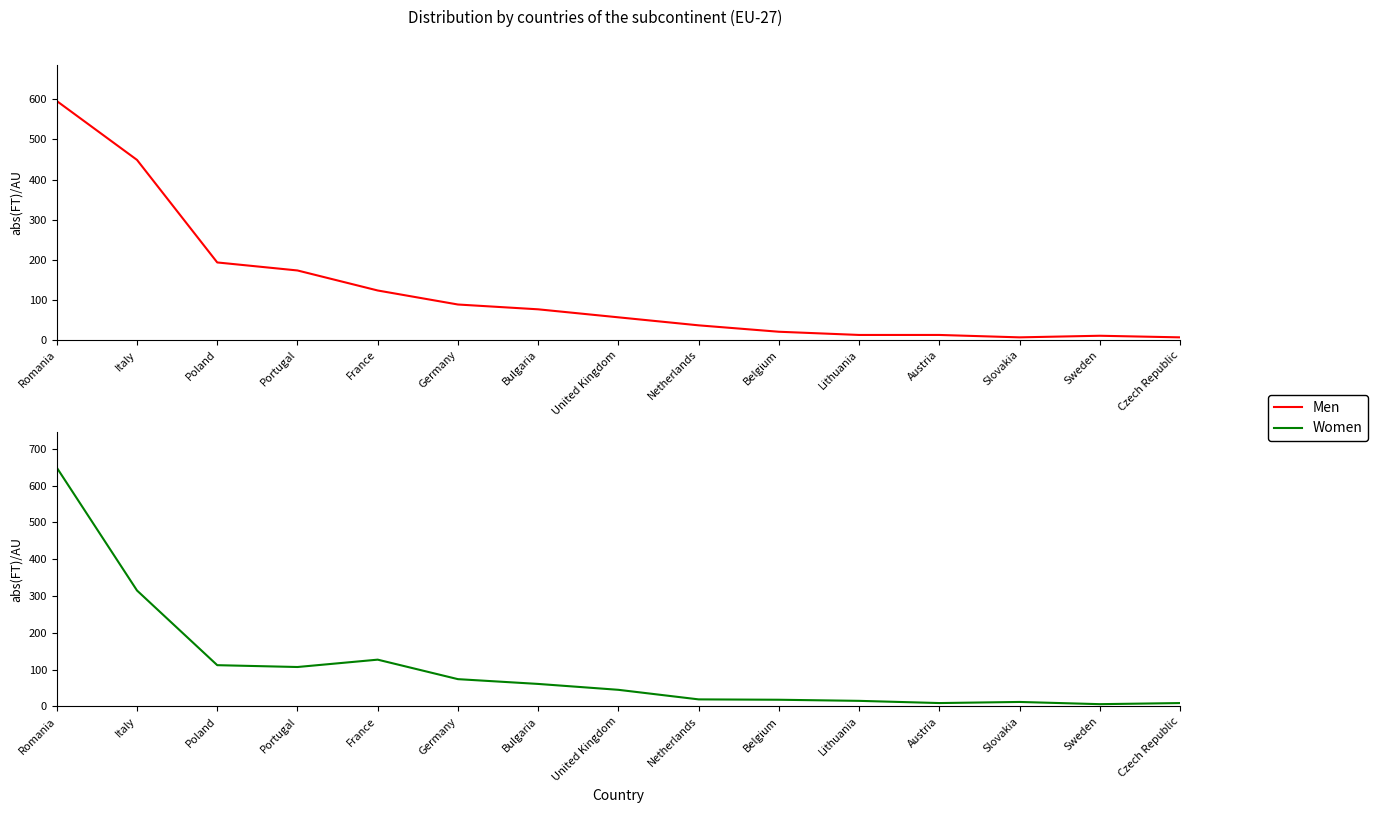

True or false: Men has more than 0 interior local peaks.

True